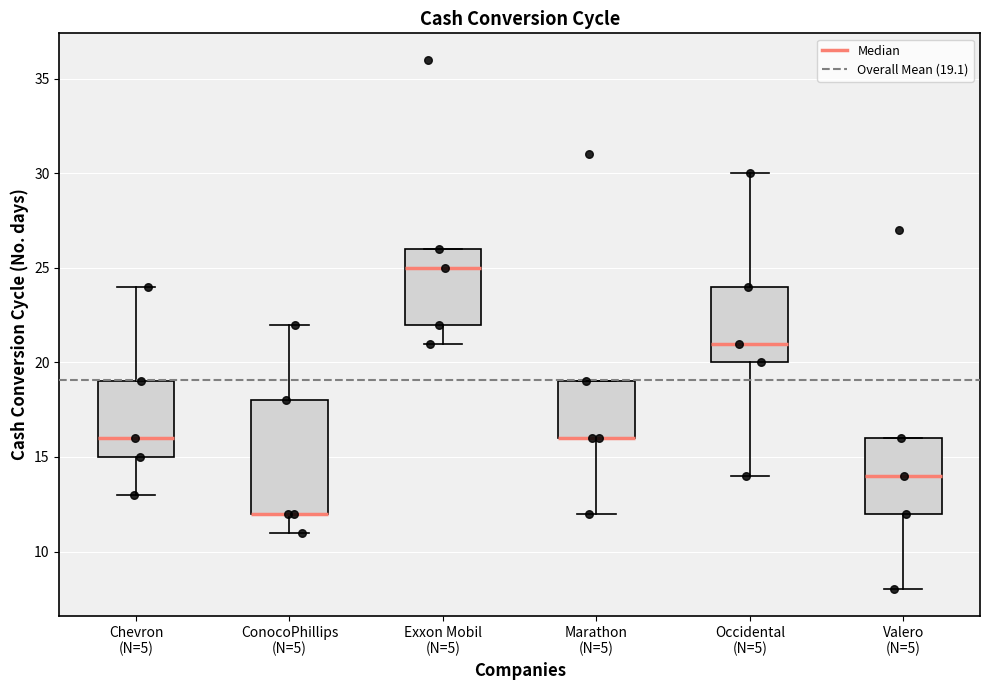

Which box is the tallest, from its lower edge to its upper edge?

ConocoPhillips (N=5)